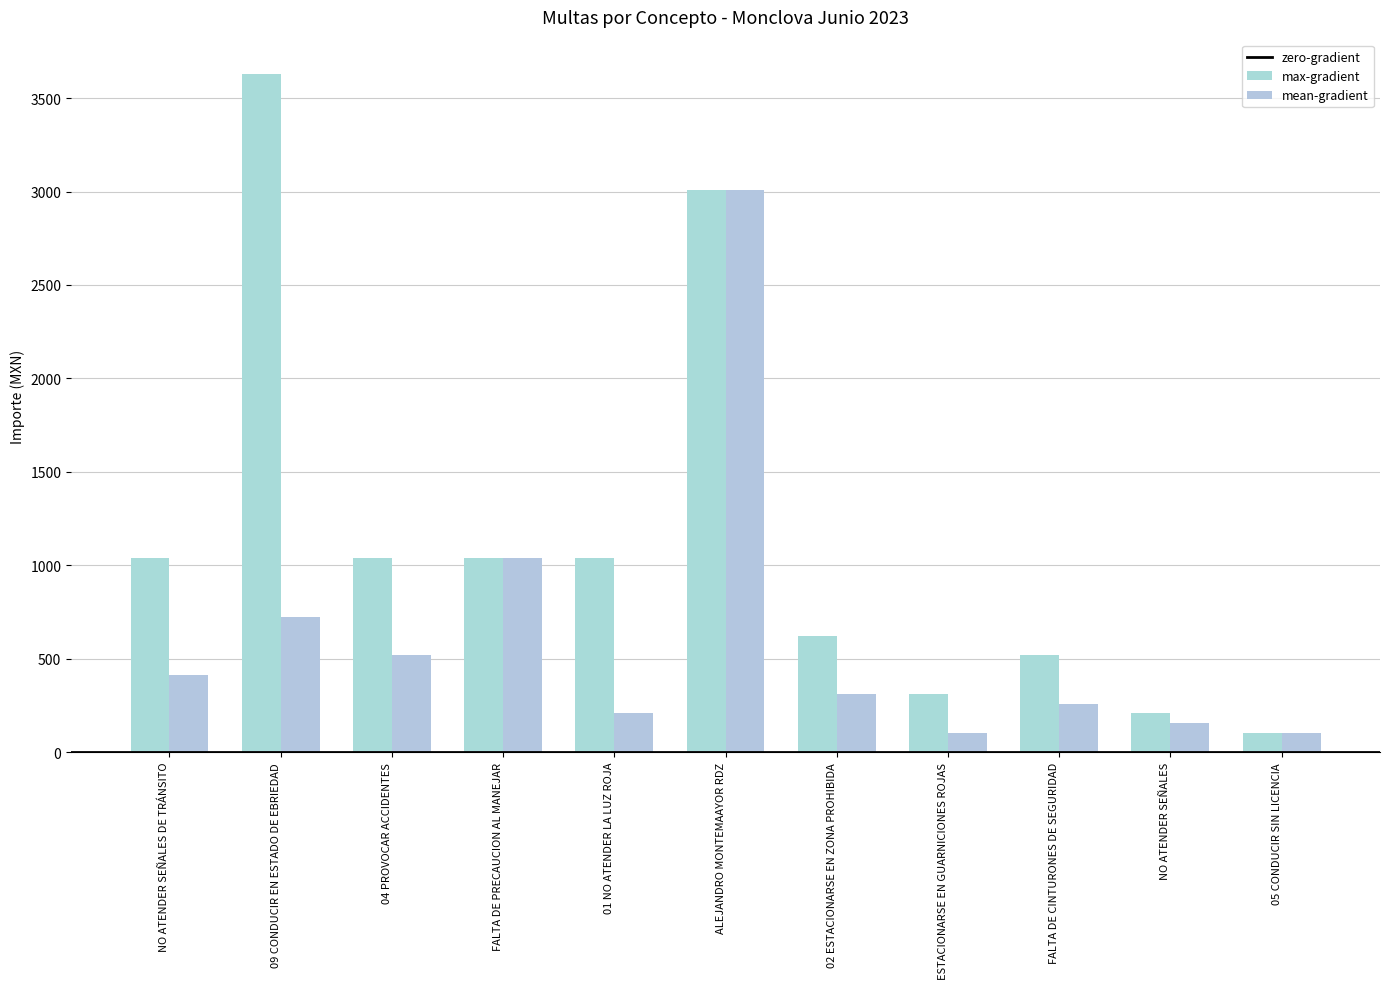

Which series has the largest range (max minus min)?

max-gradient